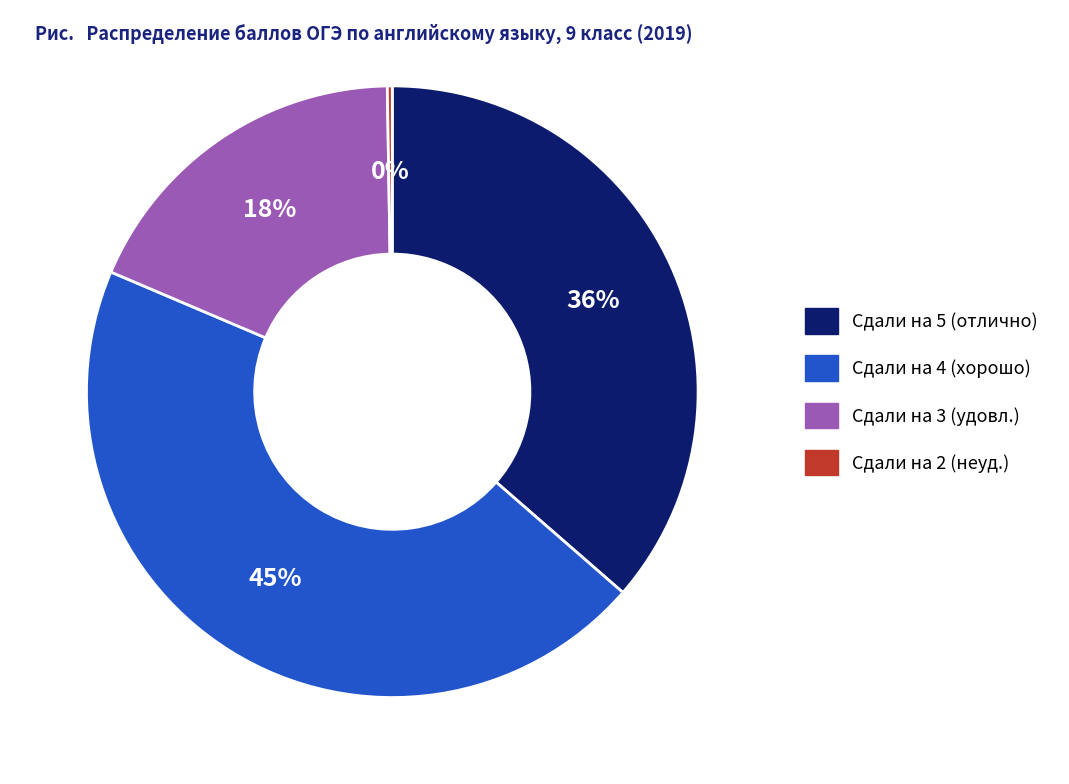

Is it true that Сдали на 5 (отлично) is 50% of the pie?

False